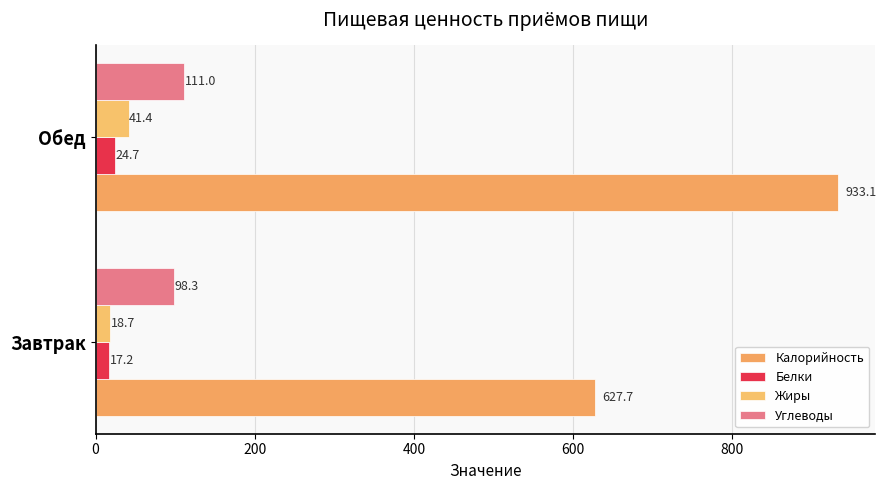

How many series are shown in this chart?

4